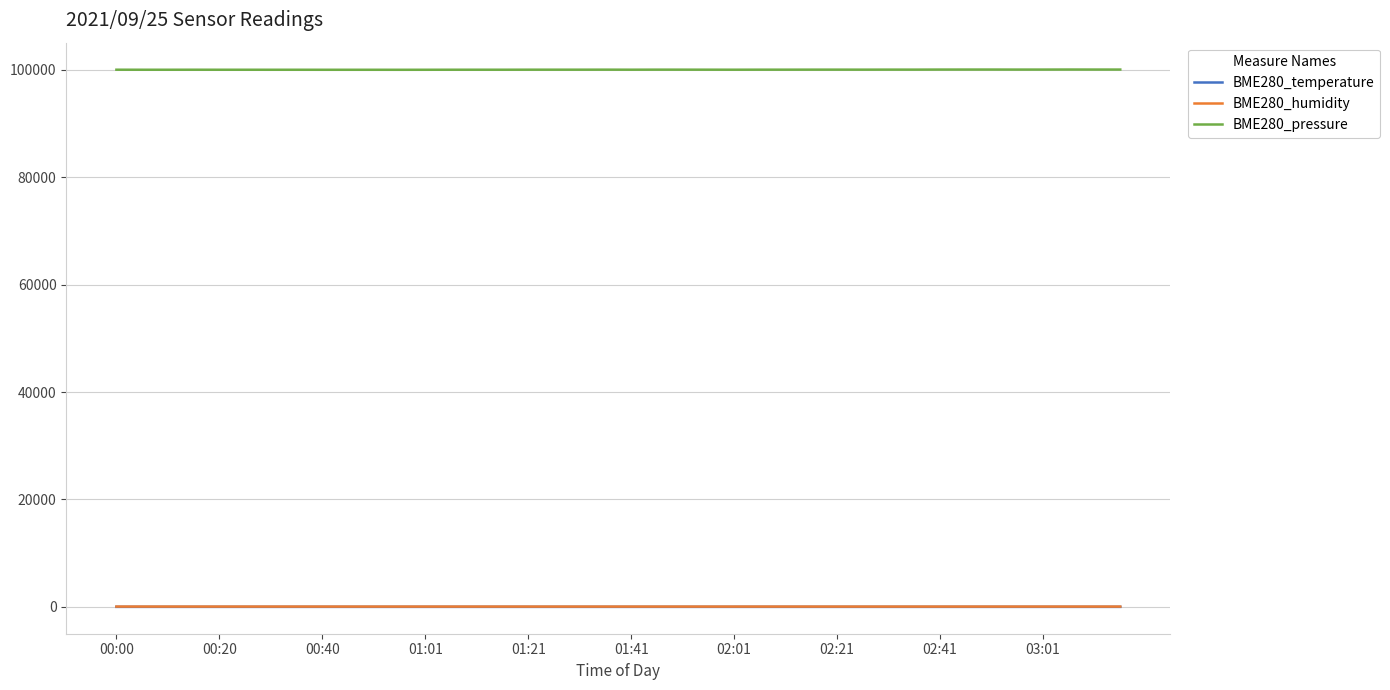

True or false: BME280_humidity and BME280_pressure intersect in this chart.

False